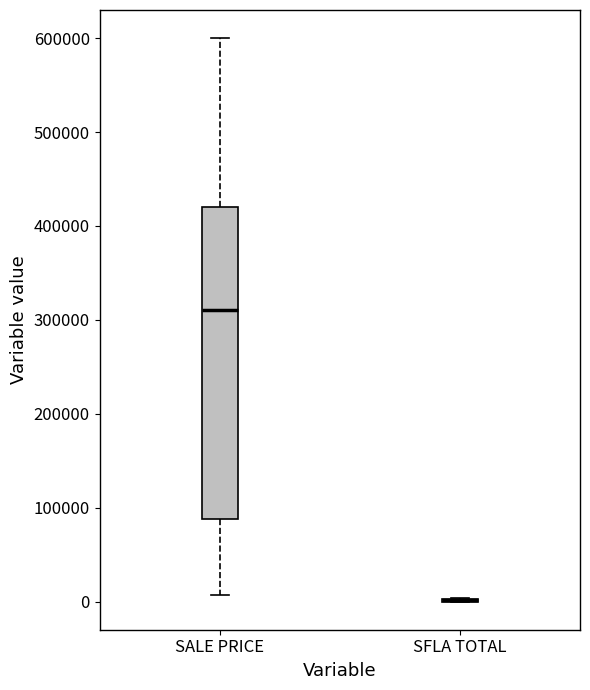

Which box is the tallest, from its lower edge to its upper edge?

SALE PRICE